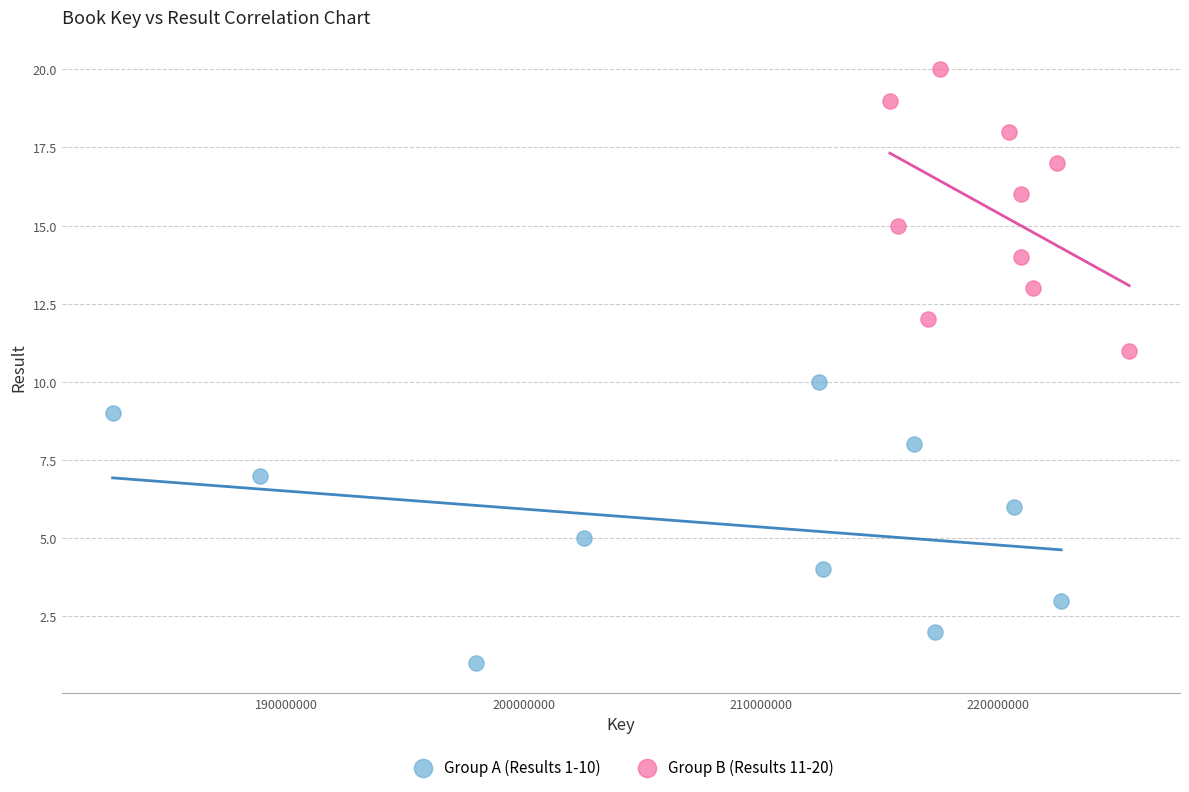

Which series contains the highest Y value?

Group B (Results 11-20)